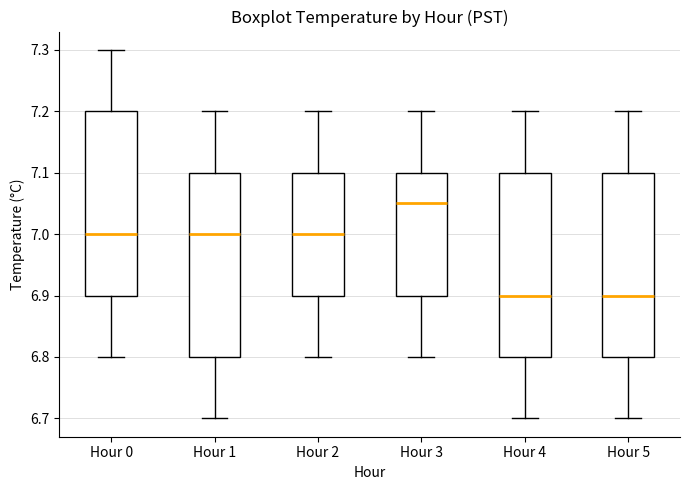

Where is the upper edge of the box for Hour 1 on the y-axis? The values are not printed on the chart, so give them approximately, as read against the axis.

7.10